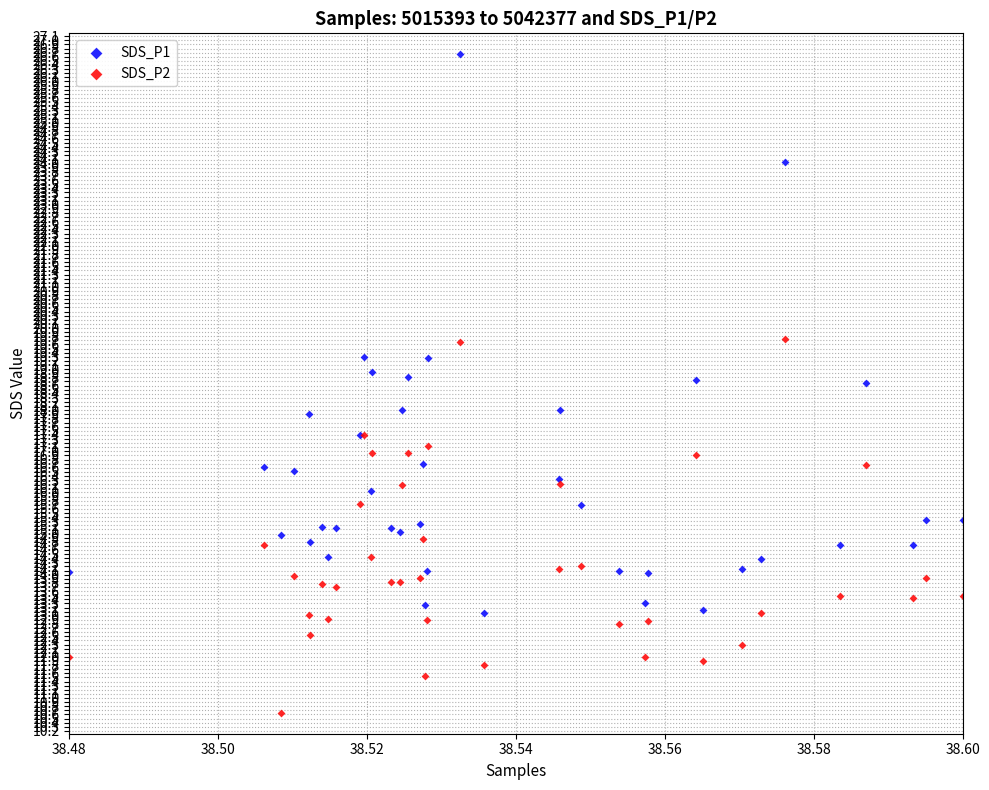

What are all the series names shown in the legend?

SDS_P1, SDS_P2